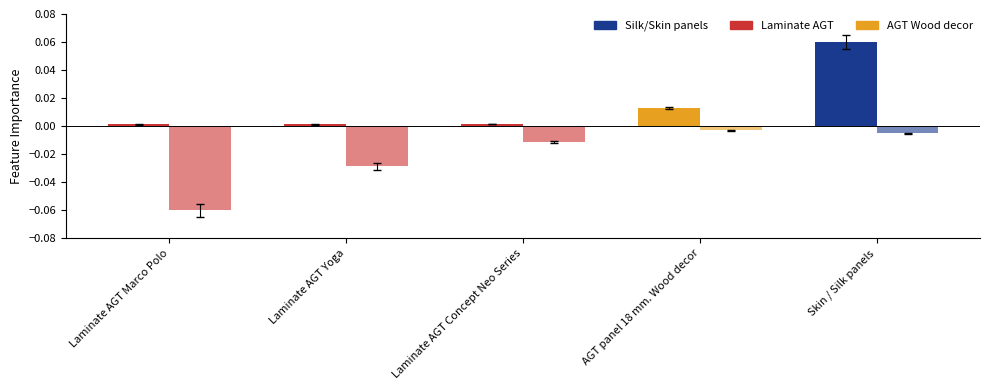

How many groups of bars are there?

5